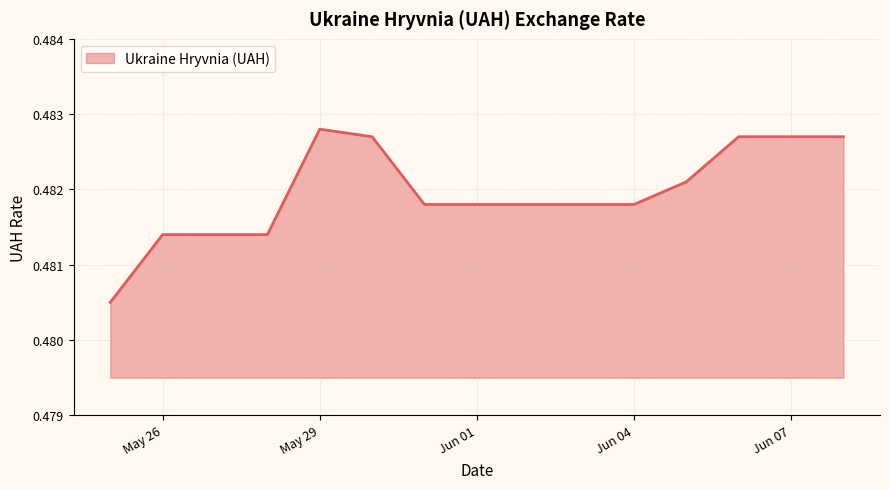

At which category does the chart reach its peak across all series?

May 29